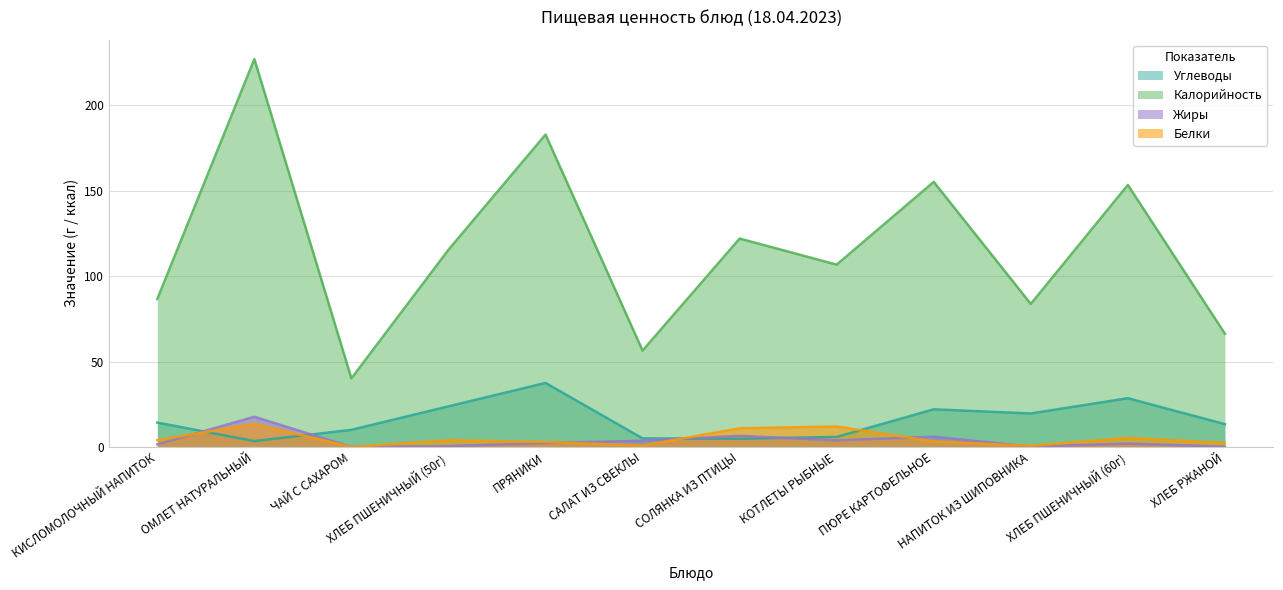

What is the maximum value shown in the chart?

227.2